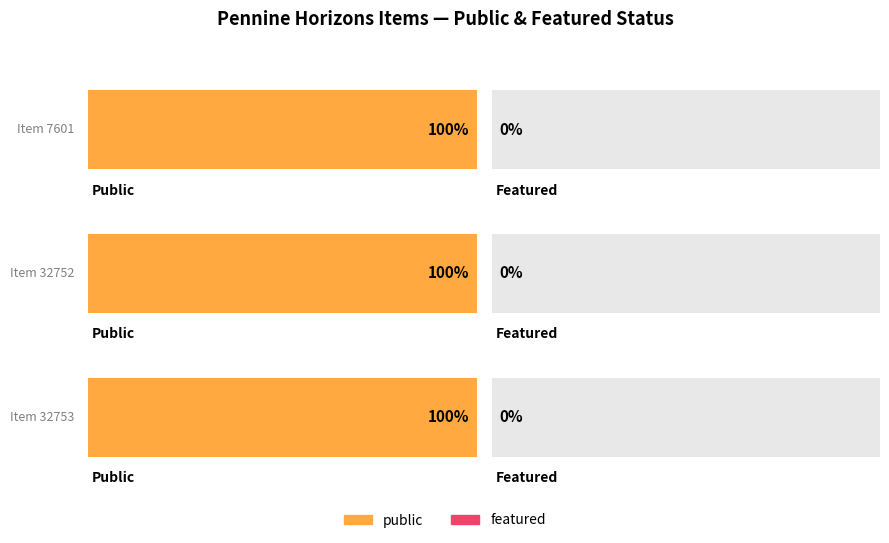

The public series shows 0 at 32752. True or false?

False